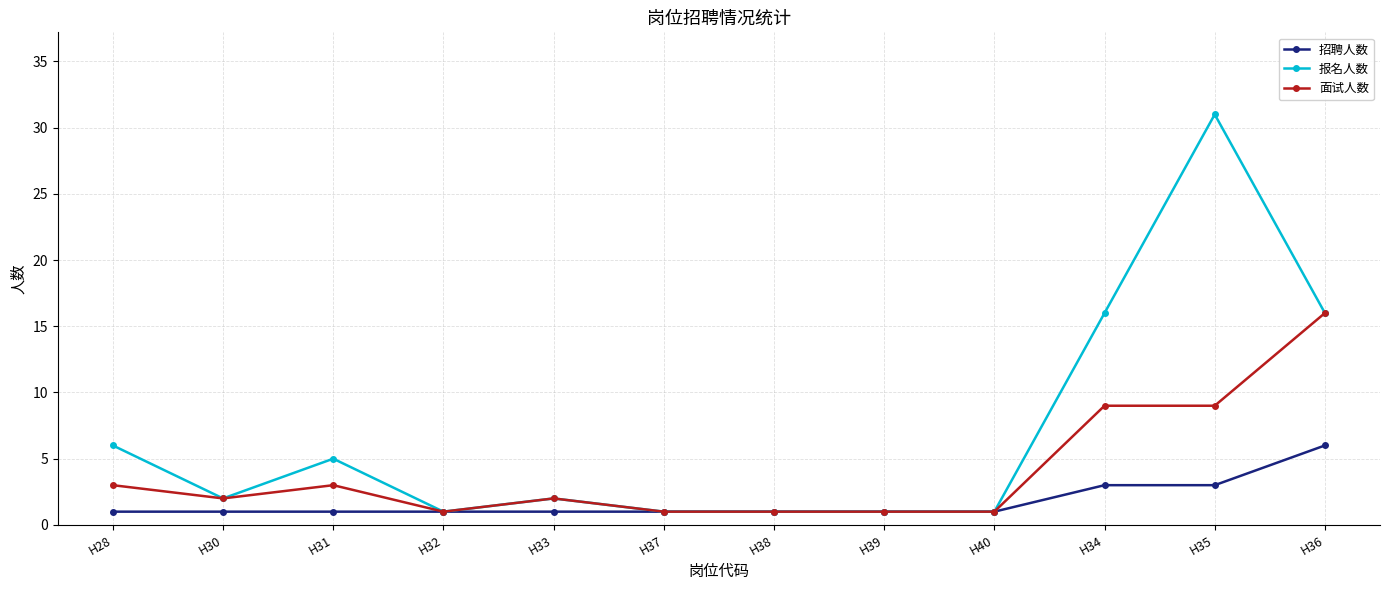

How many categories are shown in the chart?

12